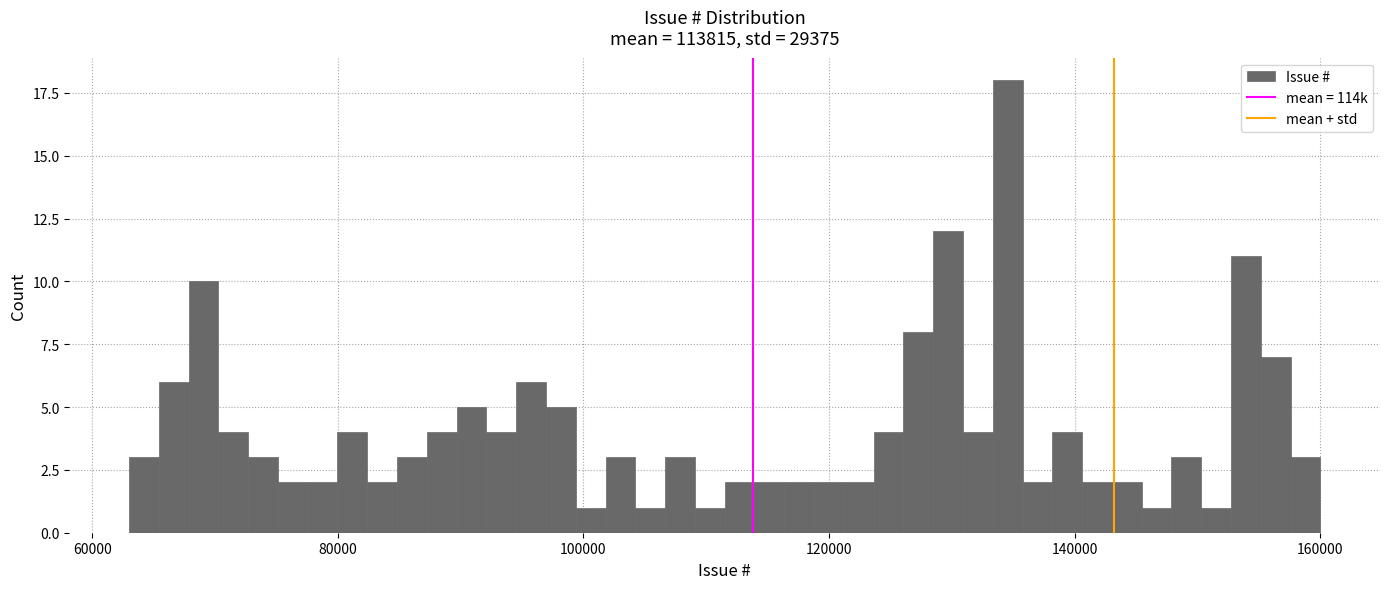

Around what value on the x-axis is the tallest bar? Give the approximate position of its centre, as read against the axis.

134000